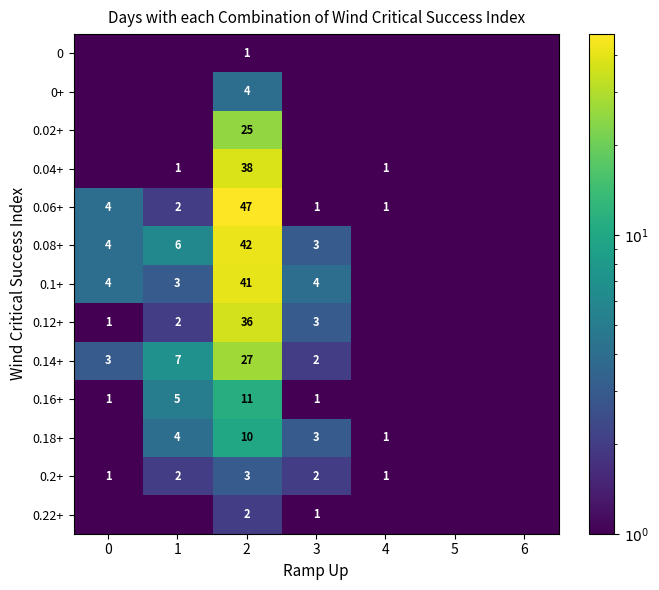

Is it true that 0.22+ equals 2.0 at 2?

True